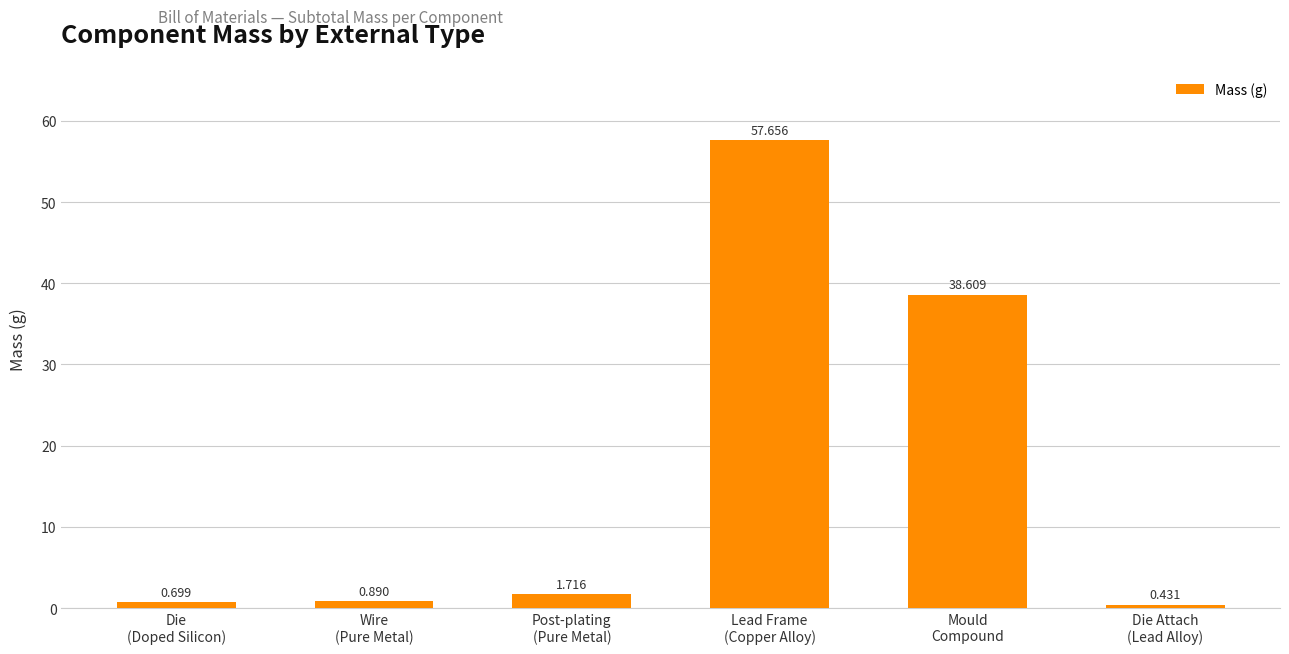

The value at Die
(Doped Silicon) is 0.7. True or false?

True